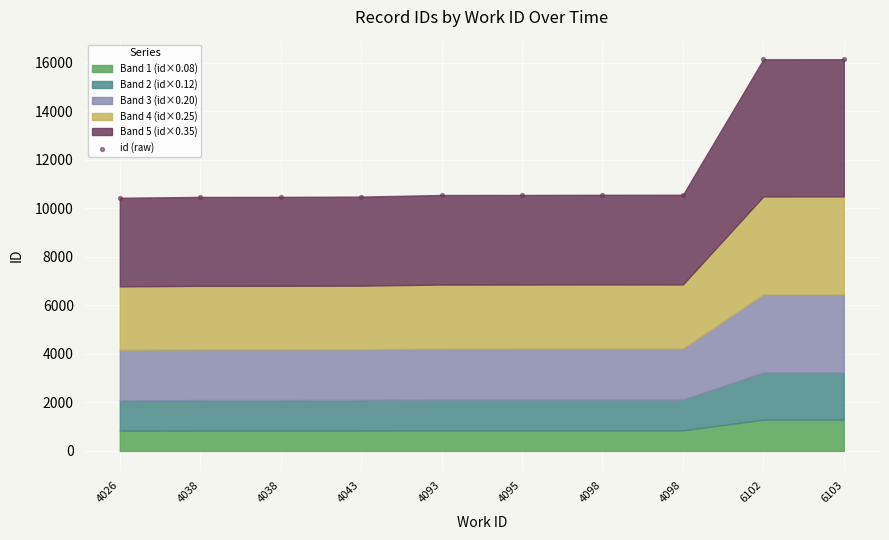

What is the range of Y values (max minus min)?

5706